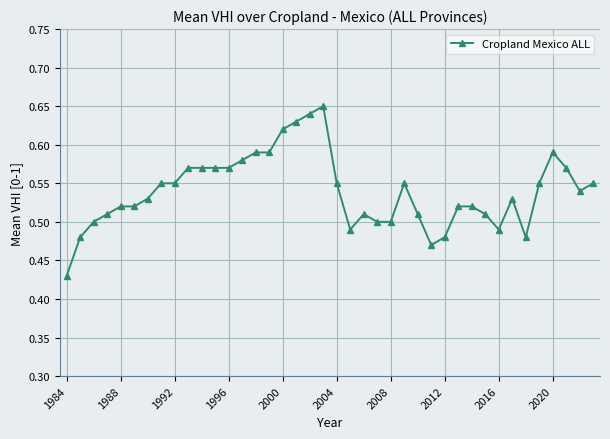

How many values are between 0 and 1?

40